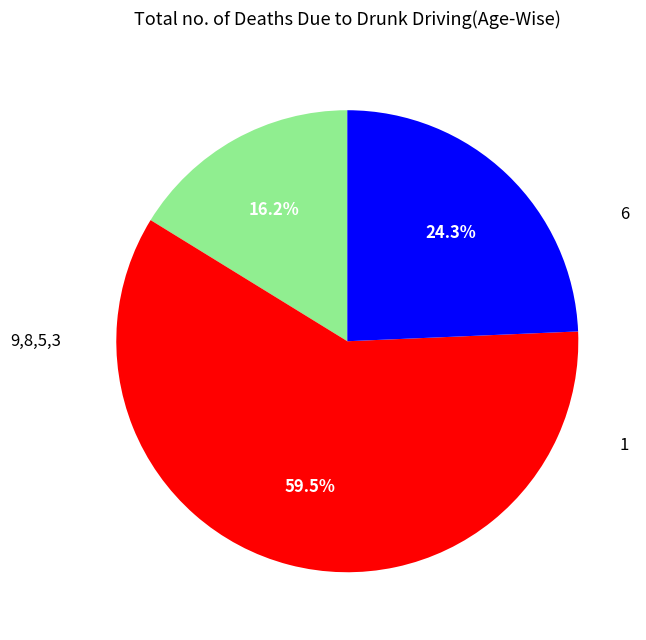

Is there any slice that represents more than half of the pie?

Yes